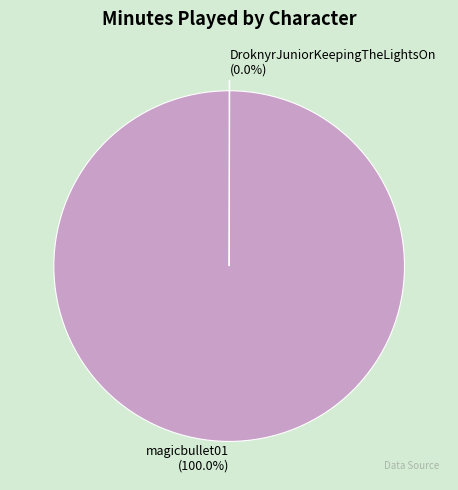

Is magicbullet01 the majority of the pie?

Yes